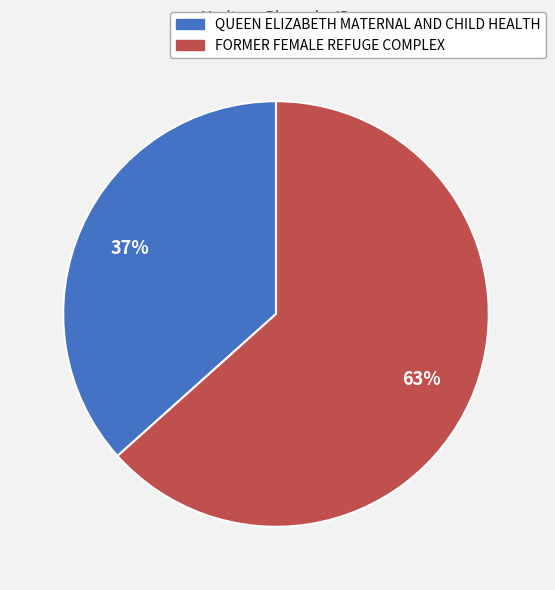

Between FORMER FEMALE REFUGE COMPLEX and QUEEN ELIZABETH MATERNAL AND CHILD HEALTH, which is larger?

FORMER FEMALE REFUGE COMPLEX